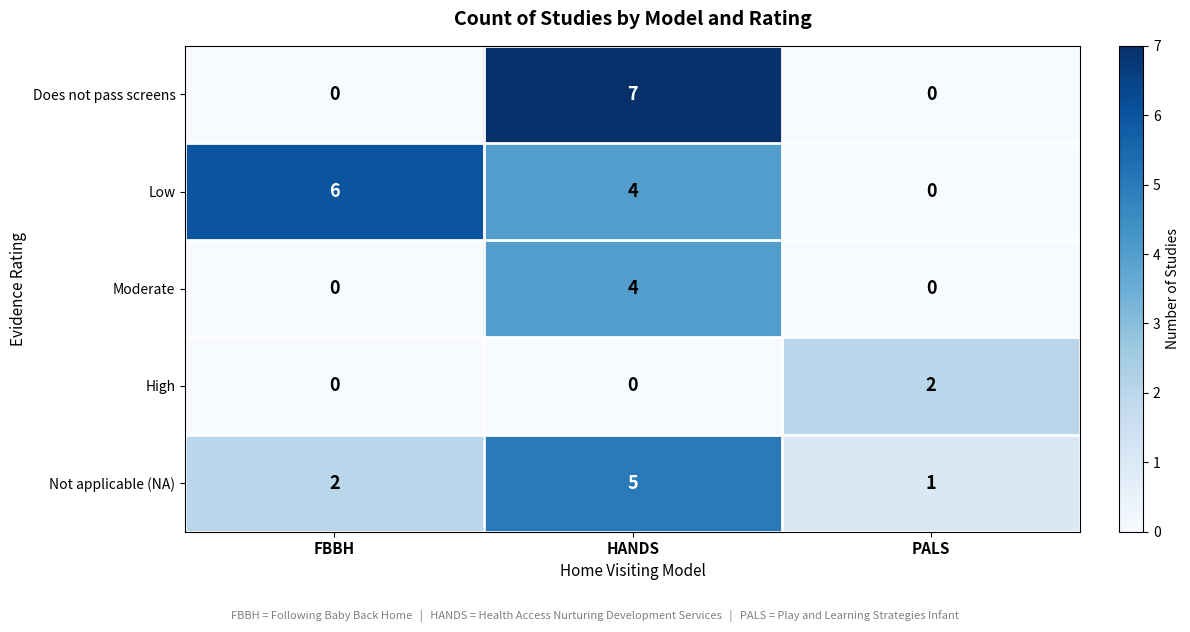

Count the High values in the range 0 to 2.

3